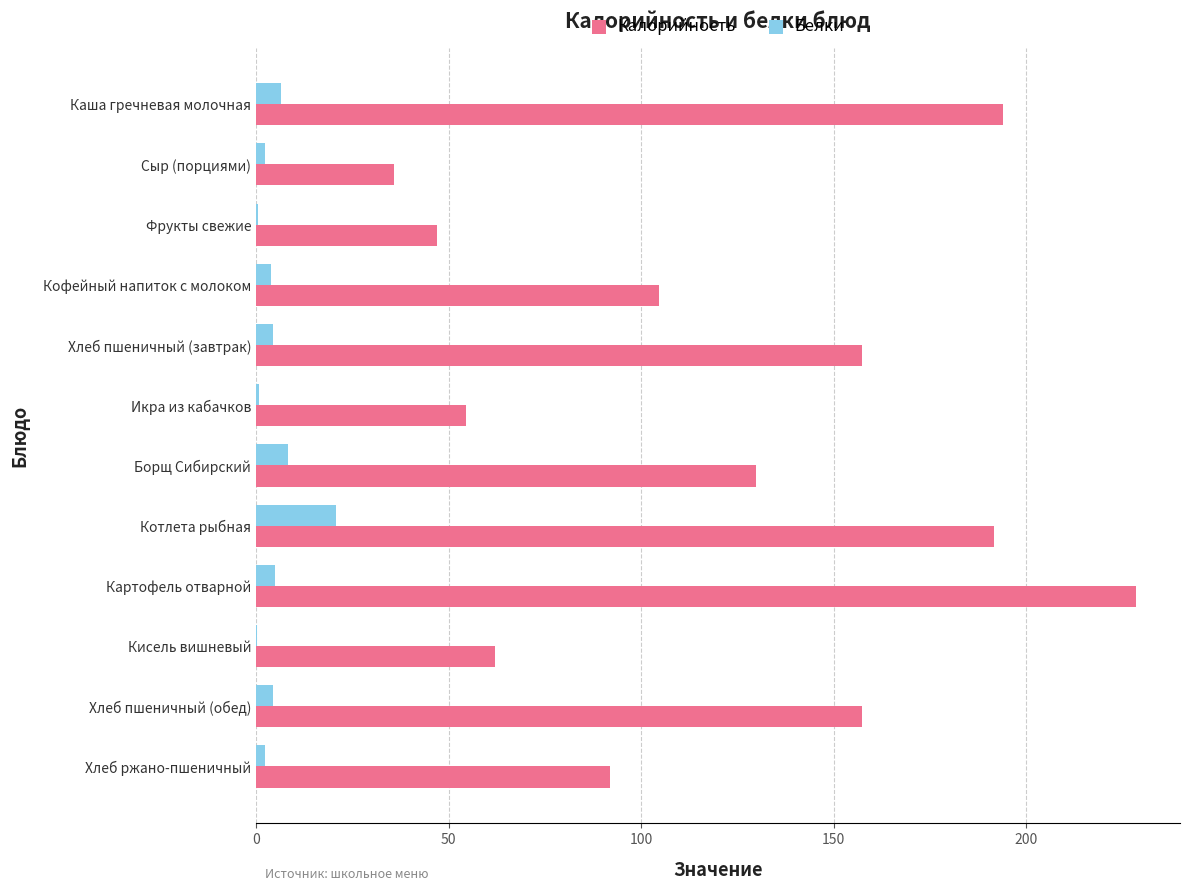

Which series has the largest range (max minus min)?

Калорийность